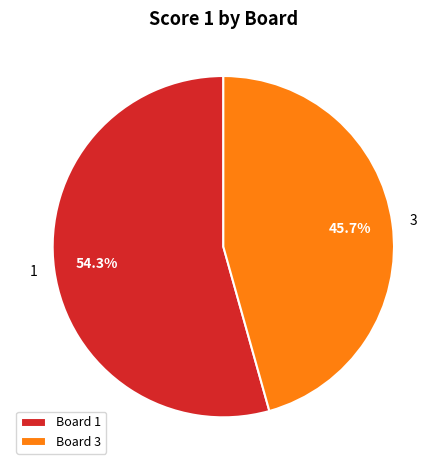

Which category accounts for the majority?

1